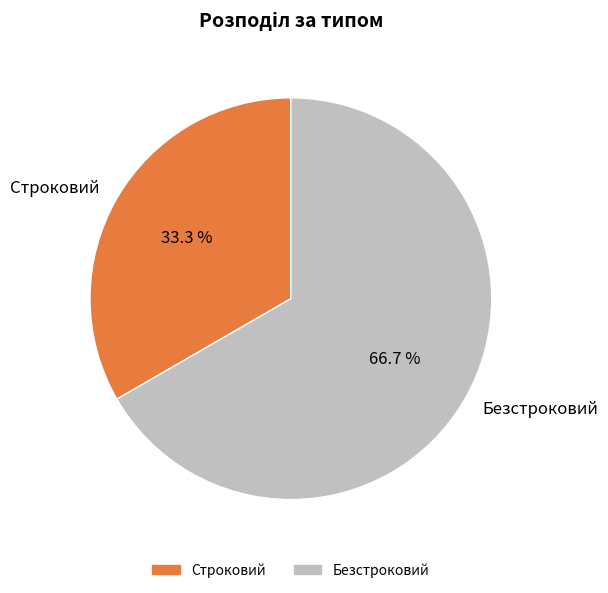

Between Строковий and Безстроковий, which is larger?

Безстроковий